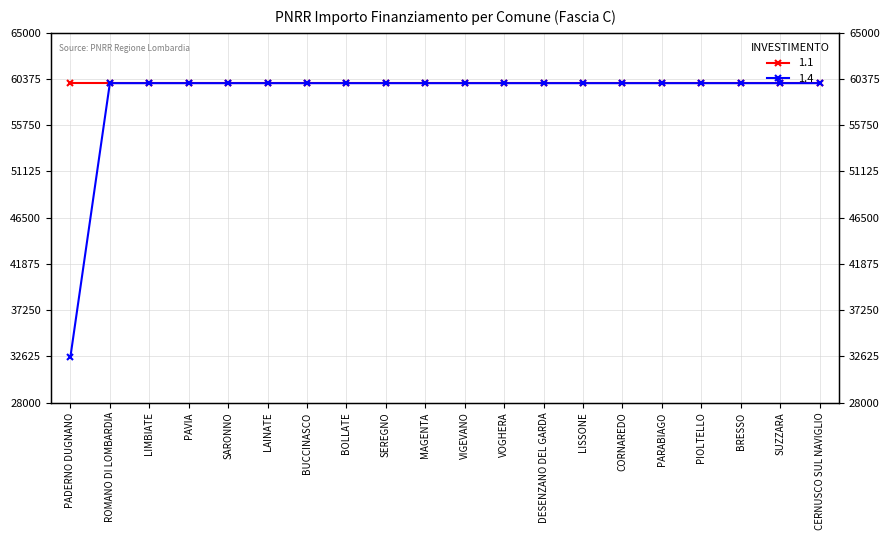

Approximately how many times larger is the value at SUZZARA compared to PAVIA?

1.0